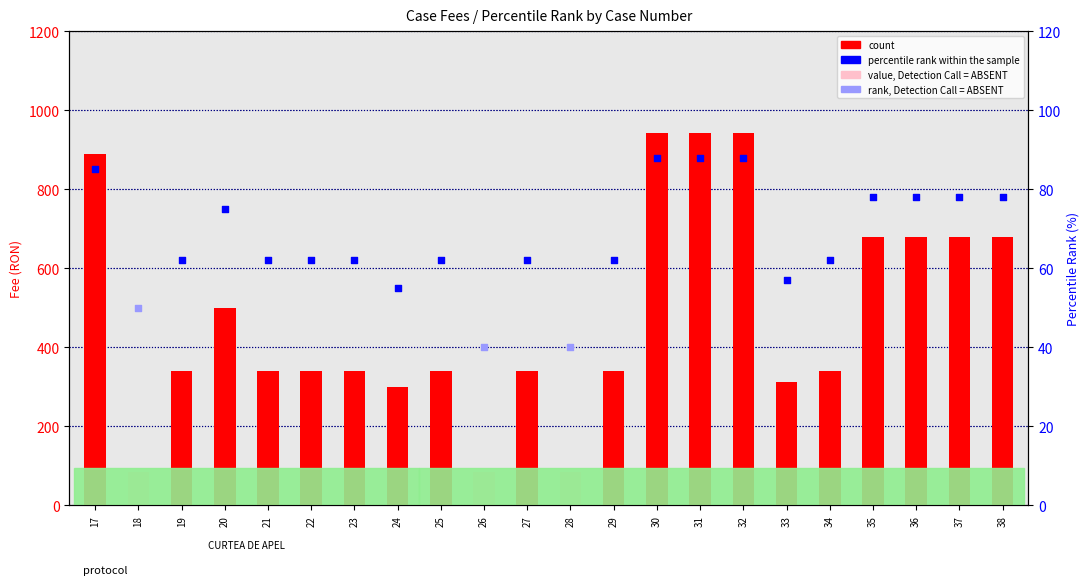

Which has a higher value, 32 or 20?

32